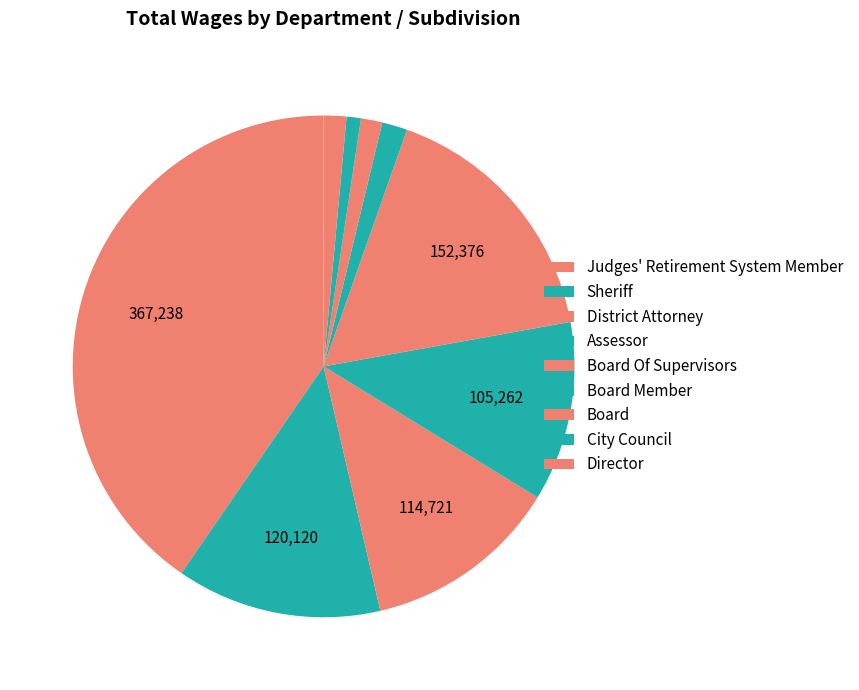

Is the sum of Sheriff and District Attorney greater than half?

No